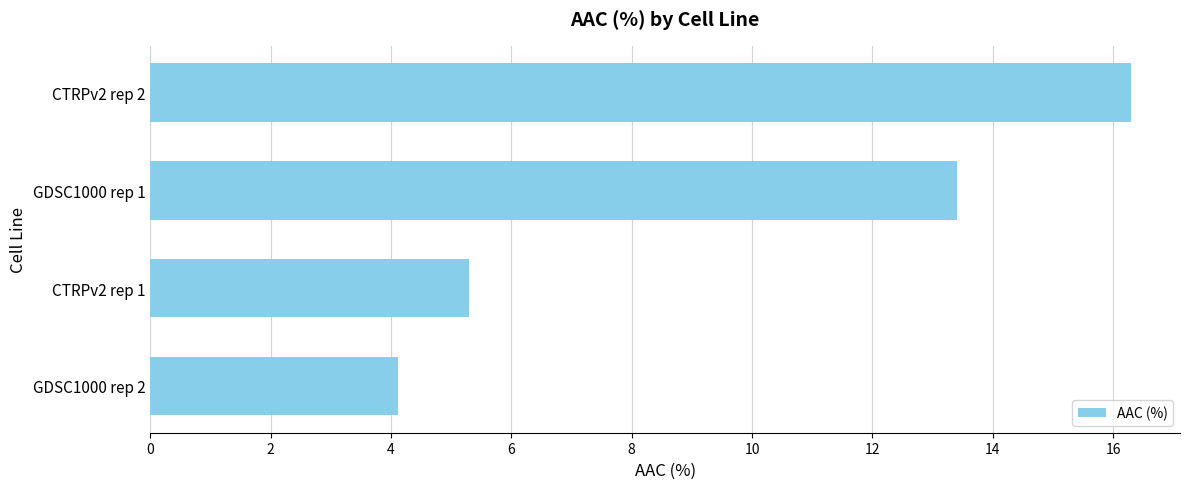

How many values are below 13?

2